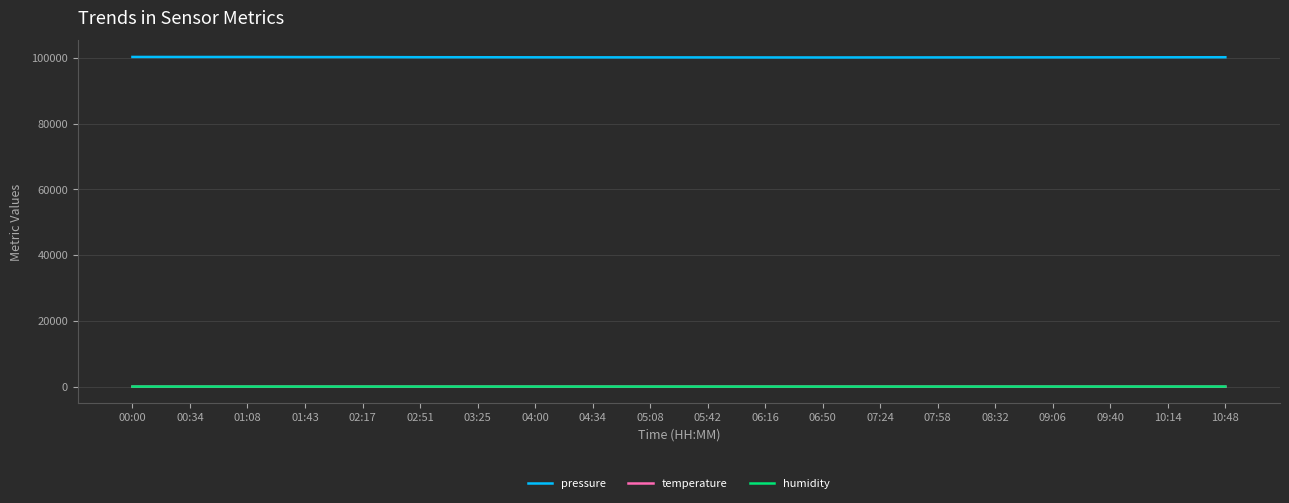

Is this an area chart (filled region under the line)?

No